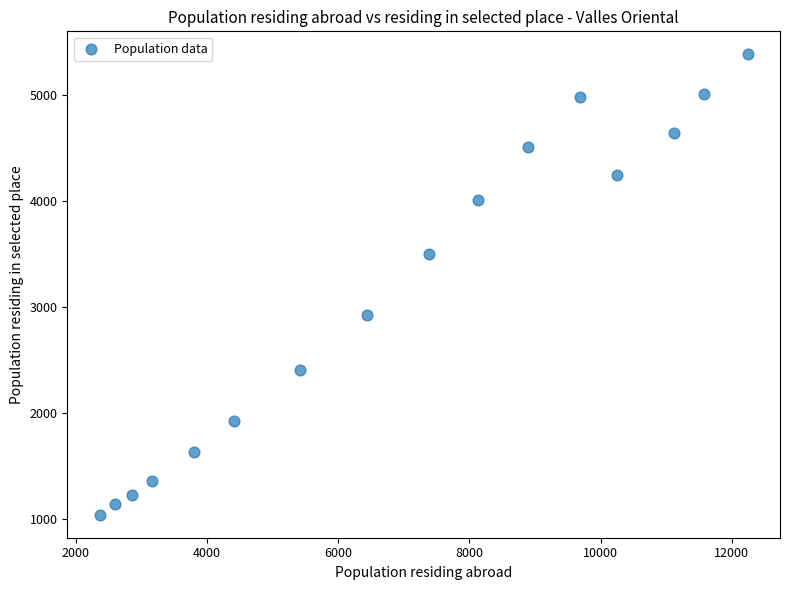

What is the range of X values (max minus min)?

9878